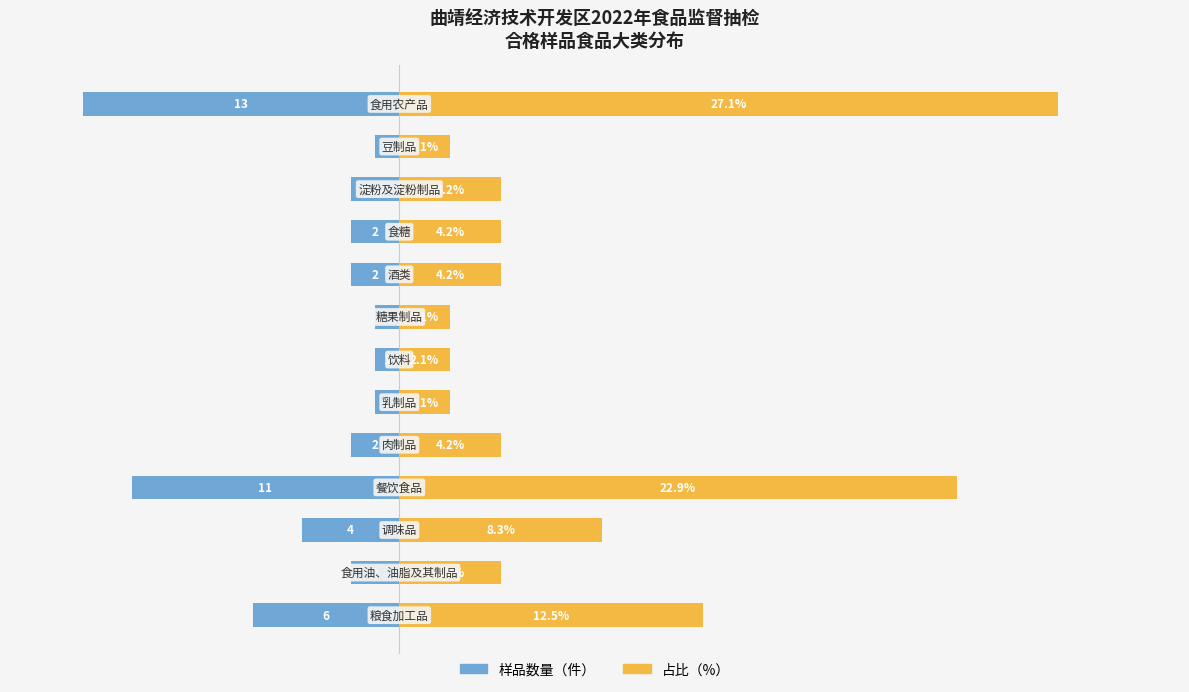

At 11, list the series in order from smallest to largest.

样品数量（件）, 占比（%）